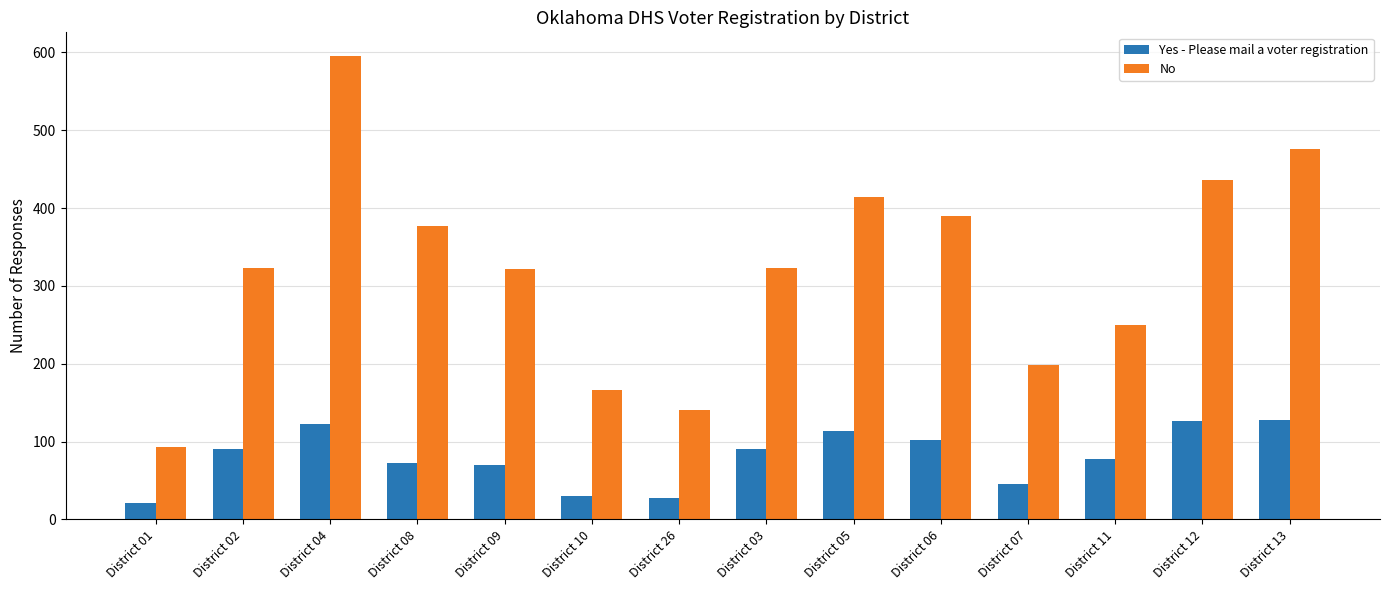

Is the value of No at District 26 greater than the value of Yes - Please mail a voter registration at District 05?

Yes